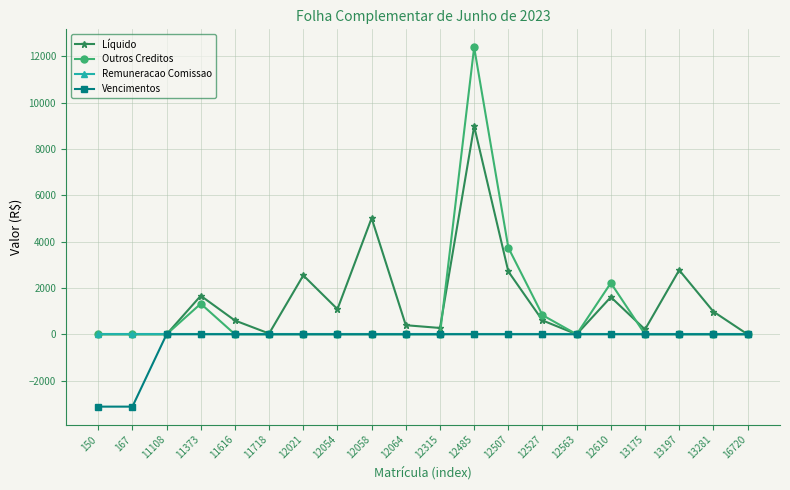

At which category is the sum across all series the highest?

12485